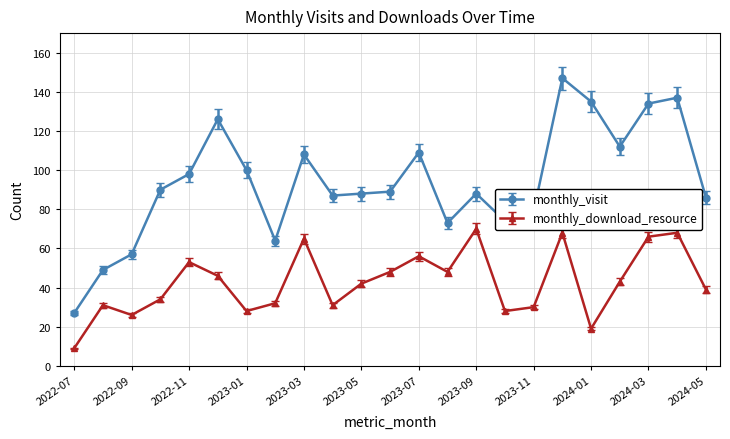

Which series has the largest total across all categories?

monthly_visit